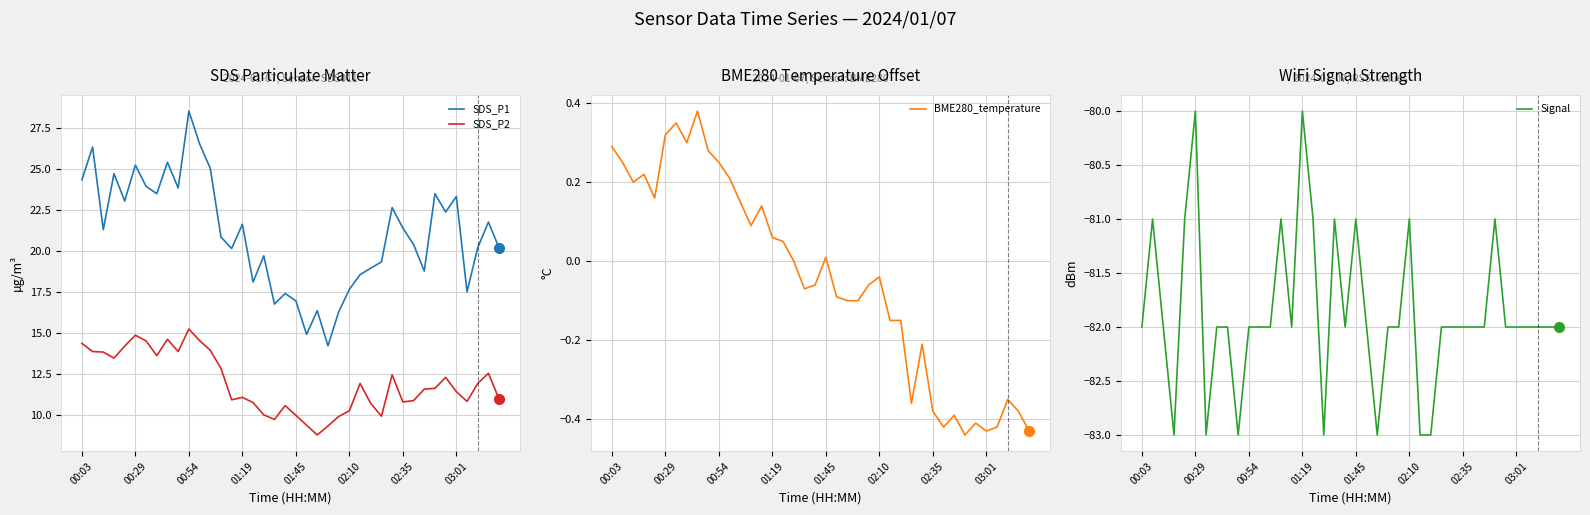

In BME280_temperature, how many points are lower than both neighbors (excluding endpoints)?

9